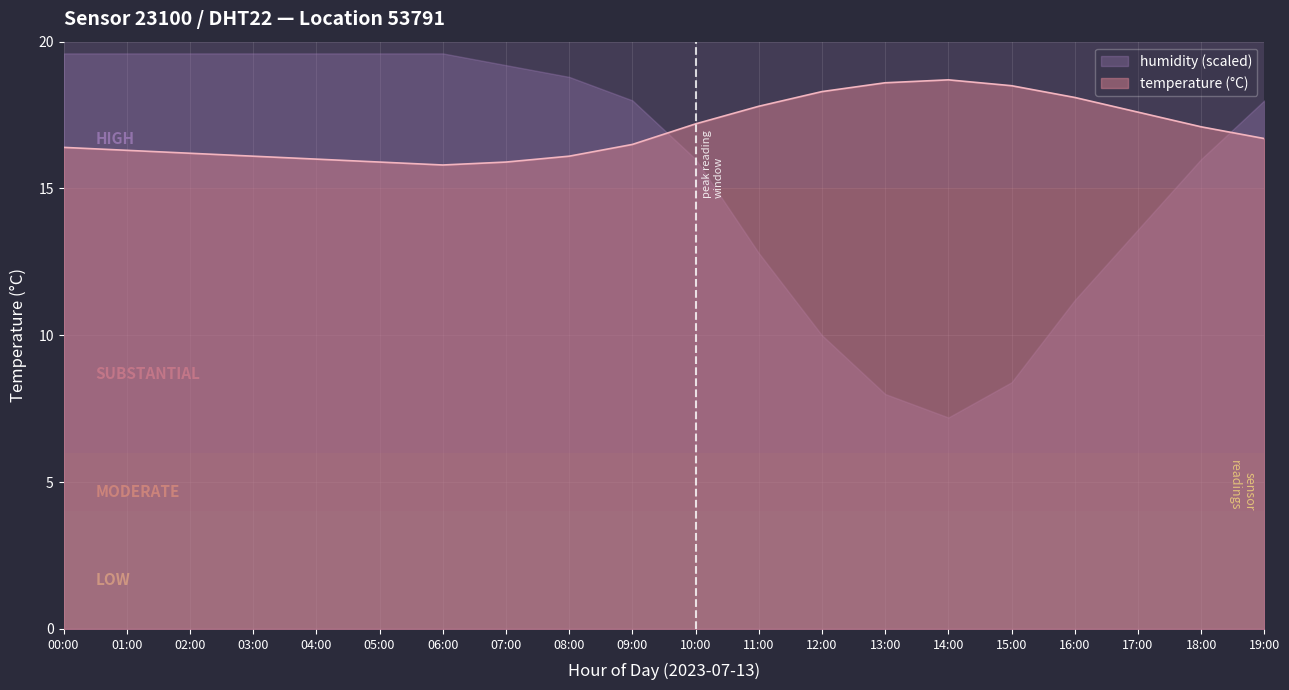

What is the difference between the values at 00:00 and 06:00?

0.6